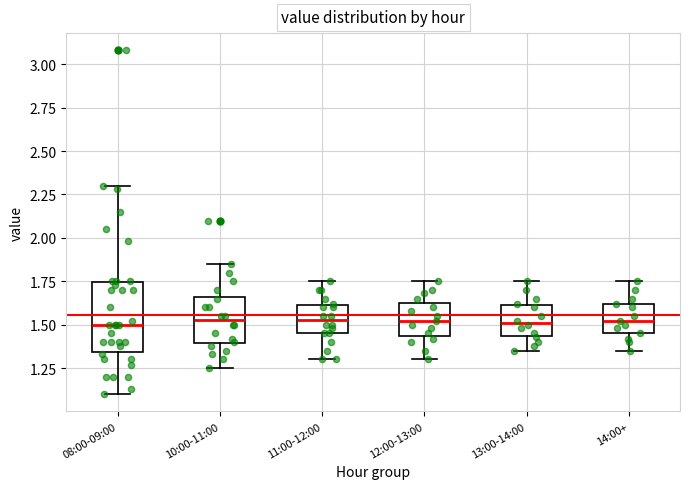

Which box is the tallest, from its lower edge to its upper edge?

08:00-09:00